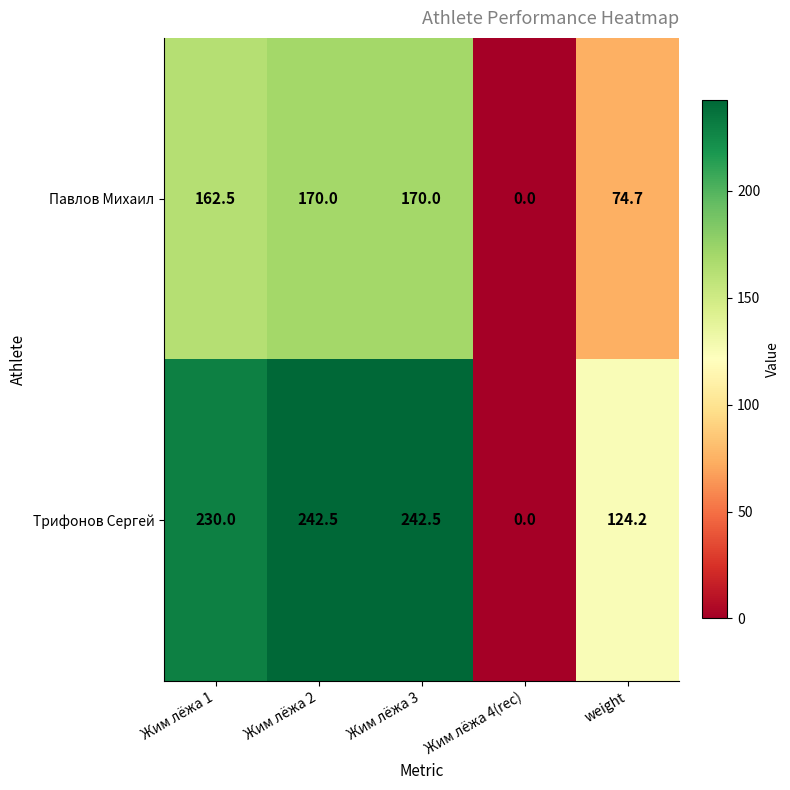

At which category does the chart reach its minimum across all series?

Жим лёжа 4(rec)